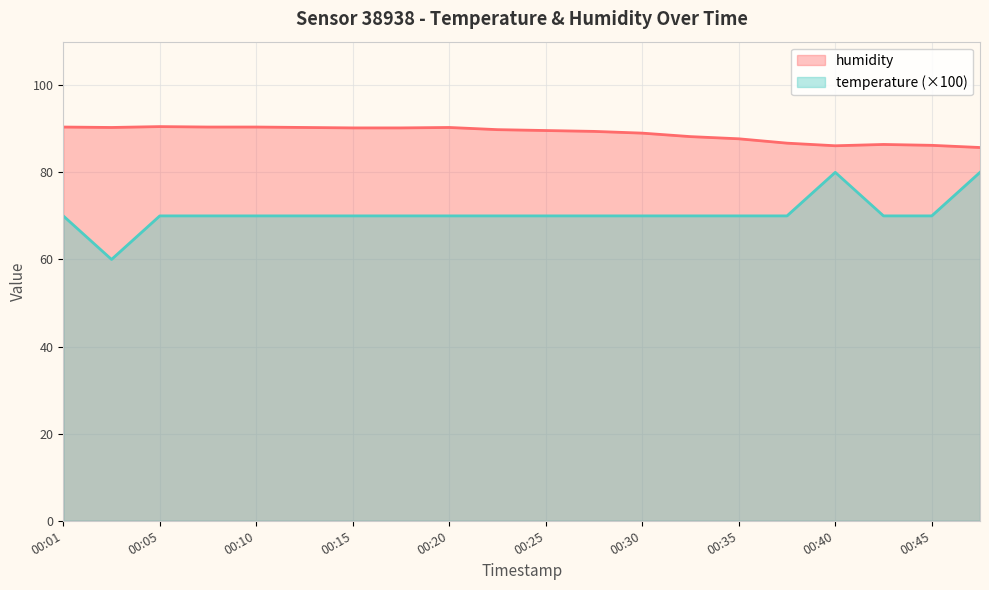

Which category has the lowest value in the temperature series?

00:03